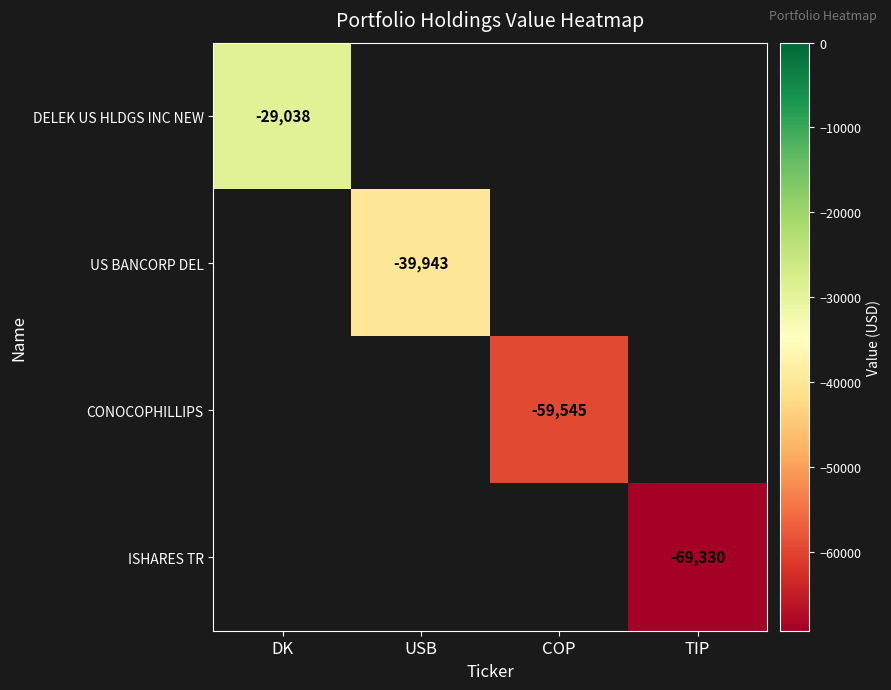

At how many categories does at least one series exceed -44790?

2